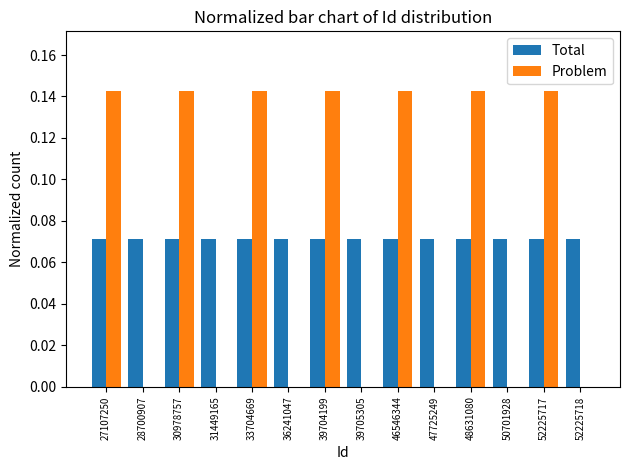

True or false: Problem has a value of 0.2 at 30978757.

False